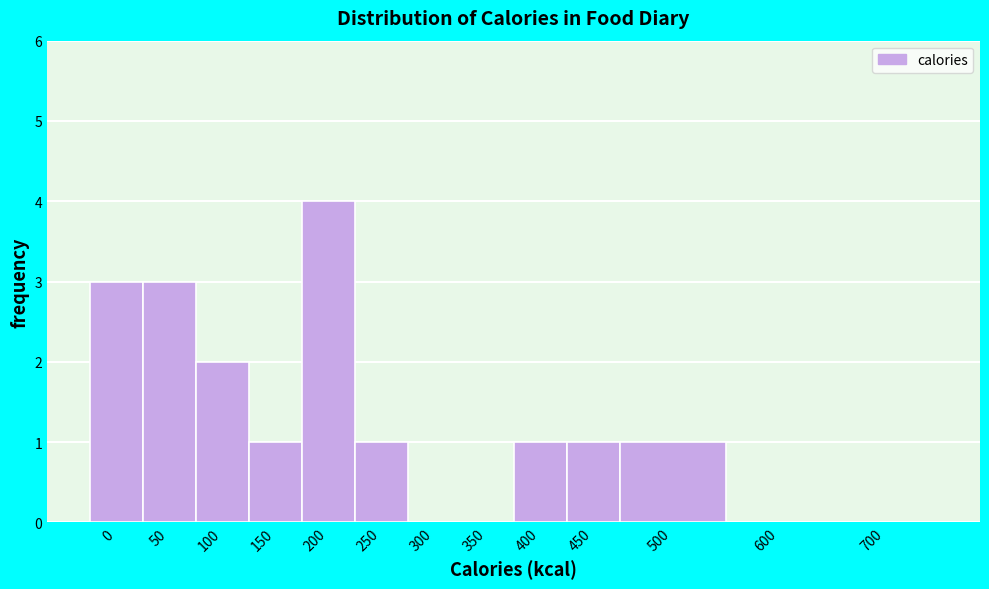

Reading left to right, transcribe all the data shown in this chart.

0=3	50=3	100=2	150=1	200=4	250=1	300=0	350=0	400=1	450=1	500=1	600=0	700=0